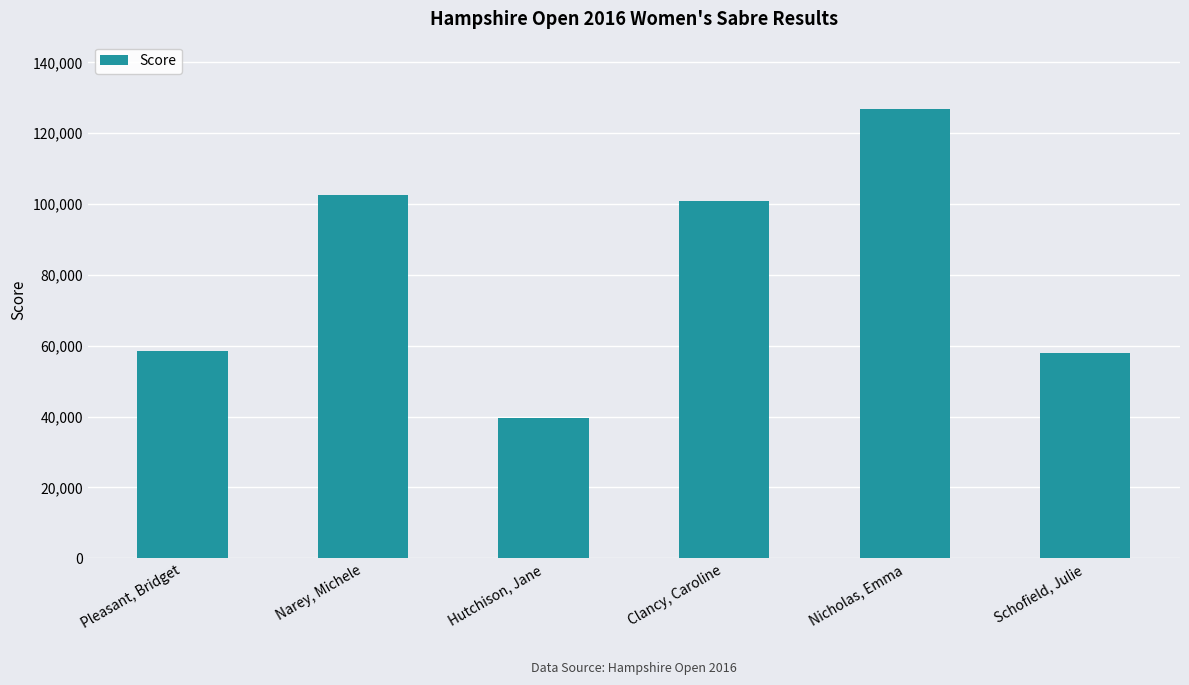

At which label does the data first exceed 100938?

Narey, Michele